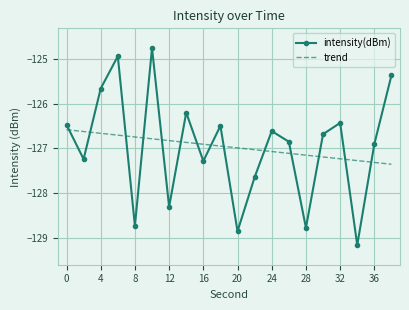

Rank the series by their maximum value, from lowest to highest.

trend, intensity(dBm)